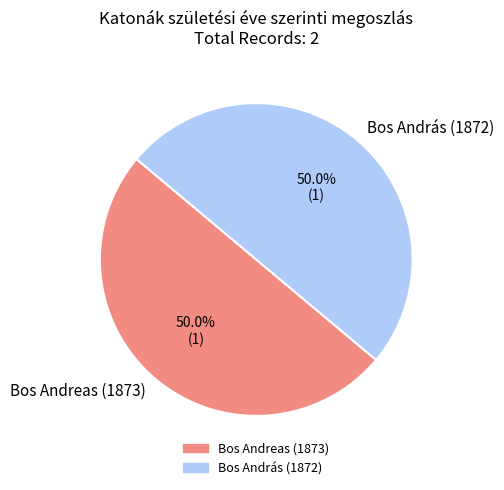

To the nearest percent, what percentage of the pie is Bos András (1872)?

50%